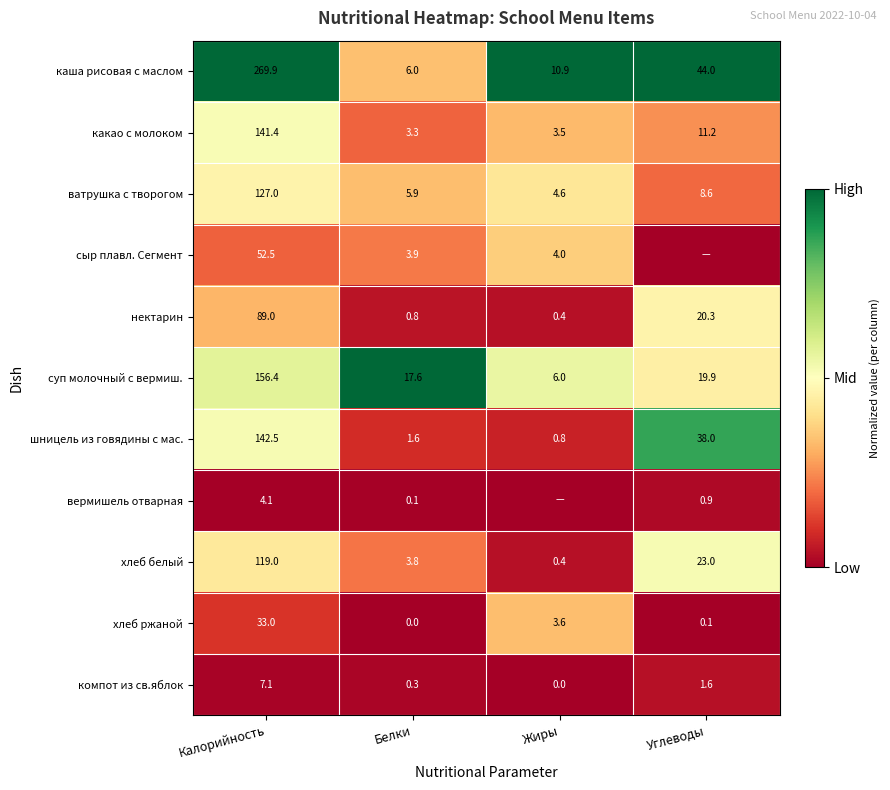

Is it true that какао с молоком equals 6.0 at Жиры?

False